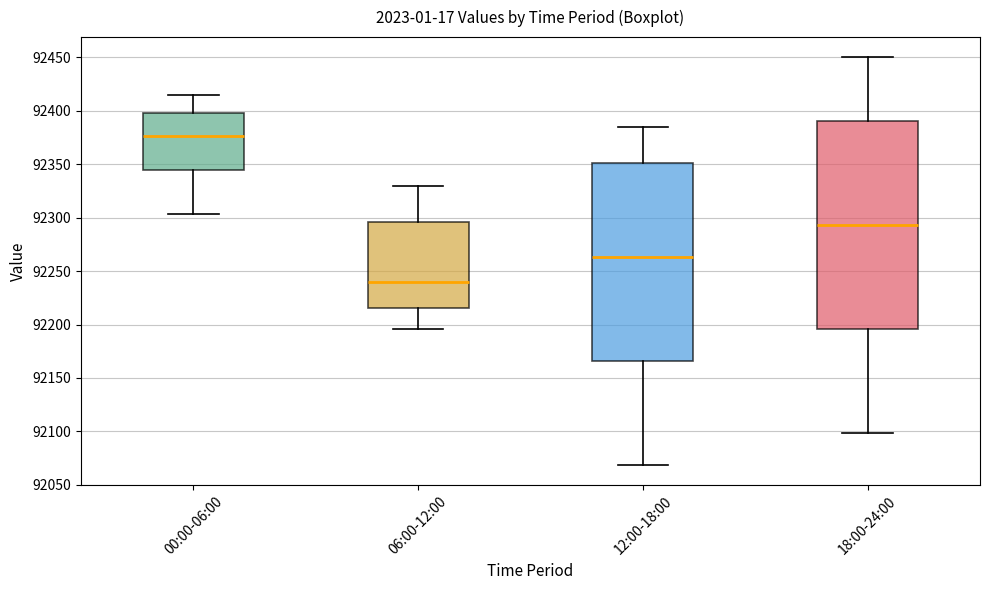

Which box is the tallest, from its lower edge to its upper edge?

18:00-24:00